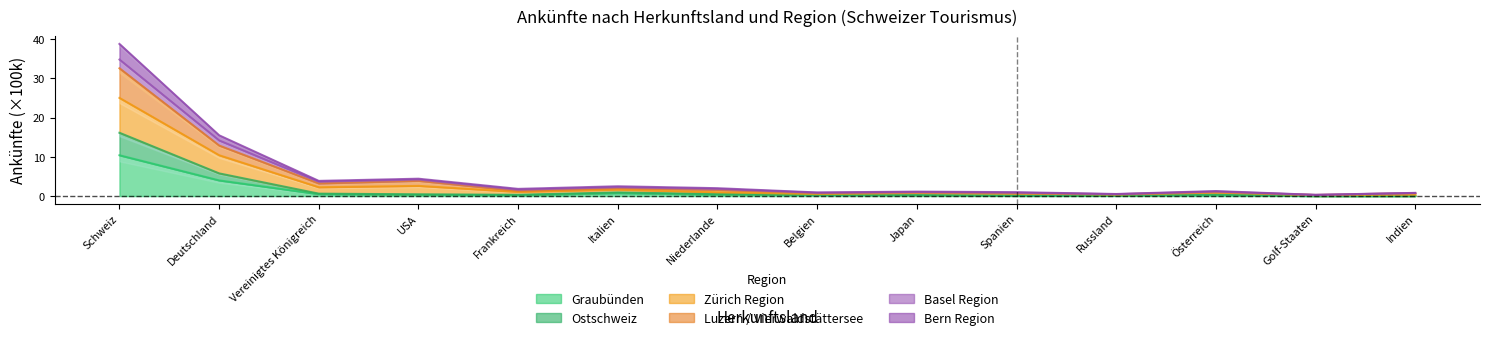

What is the highest value of the Graubünden series?

10.4